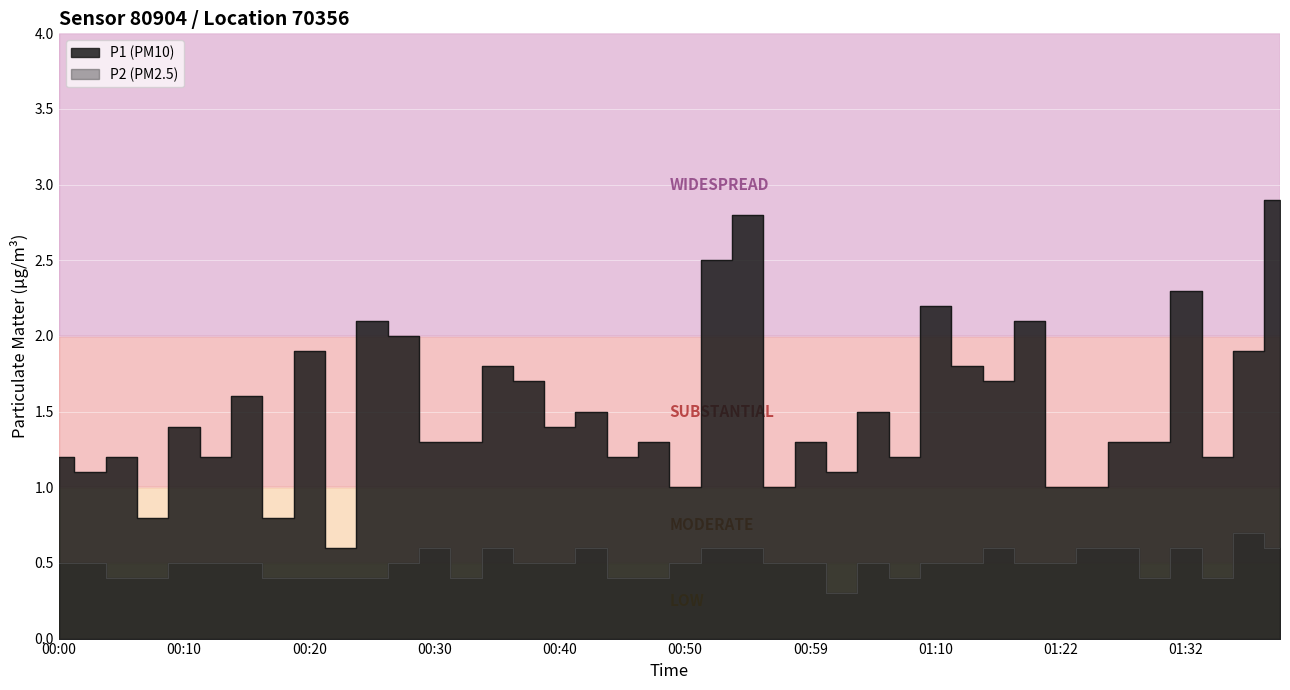

How many distinct data groups are displayed?

2